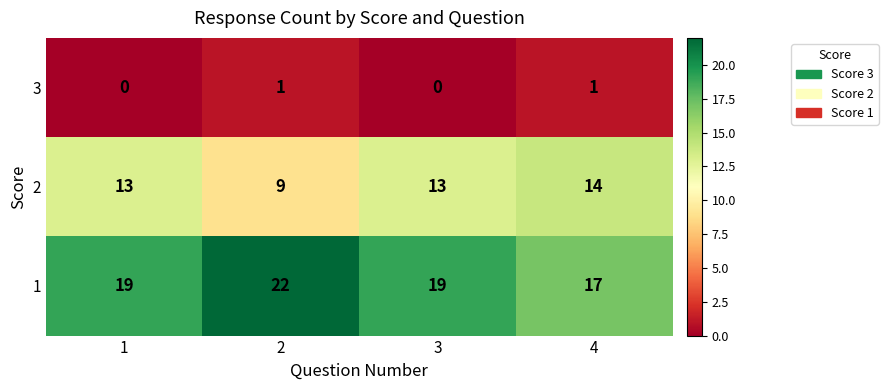

What is the spread (max minus min) of values at 3?

19